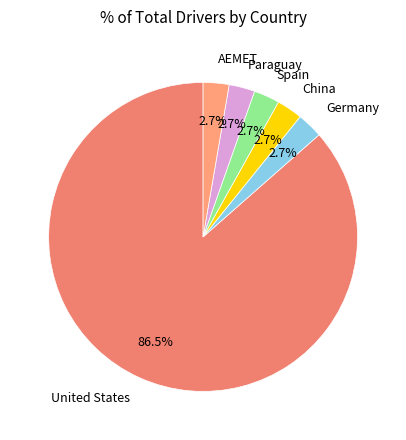

True or false: Germany accounts for 3% of the total.

True